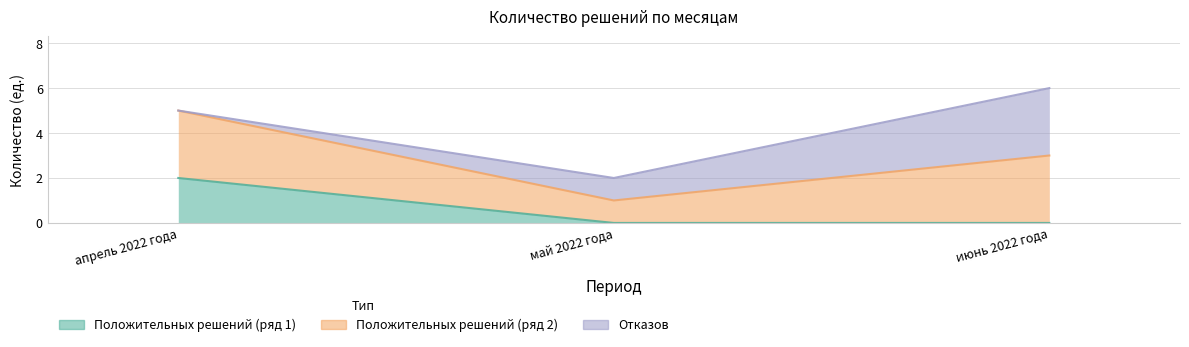

How many values in the Отказов series are below 1?

1